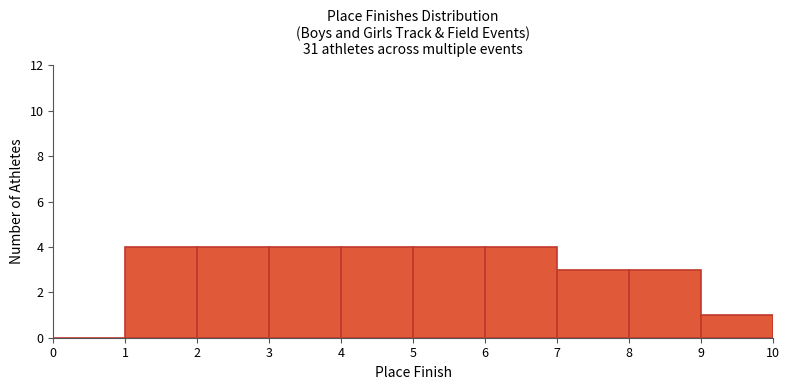

Reading left to right, transcribe this chart: for each bar, give the range it covers on the x-axis and its height. The values are not printed on the chart, so give them approximately, as read against the axis.

0 to 1: 0
1 to 2: 4
2 to 3: 4
3 to 4: 4
4 to 5: 4
5 to 6: 4
6 to 7: 4
7 to 8: 3
8 to 9: 3
9 to 10: 1